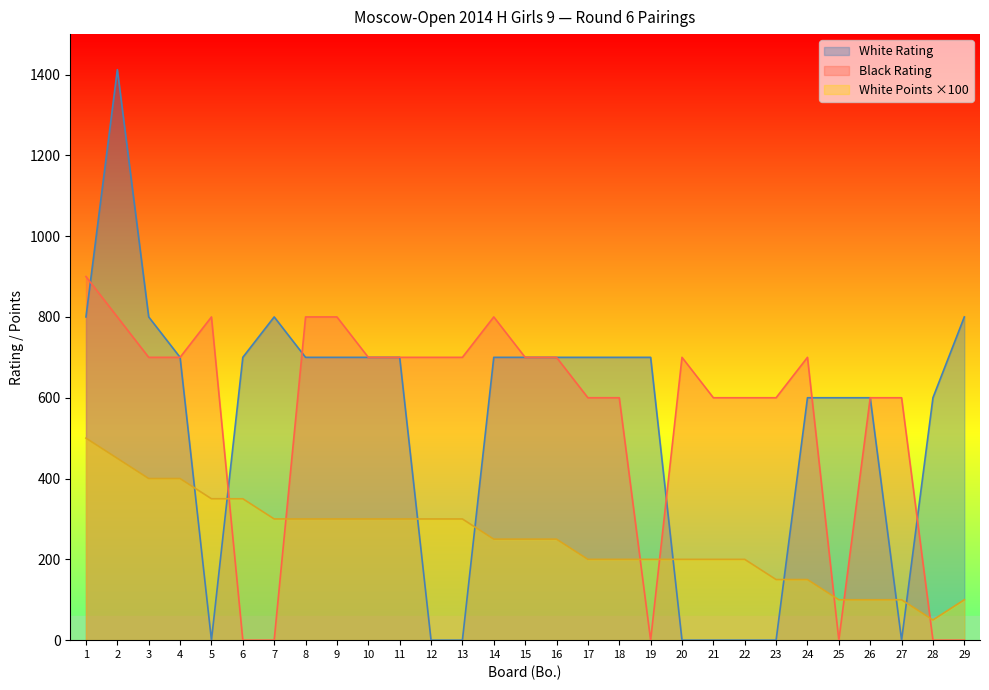

Where is White Points nearest to the value 275?

7